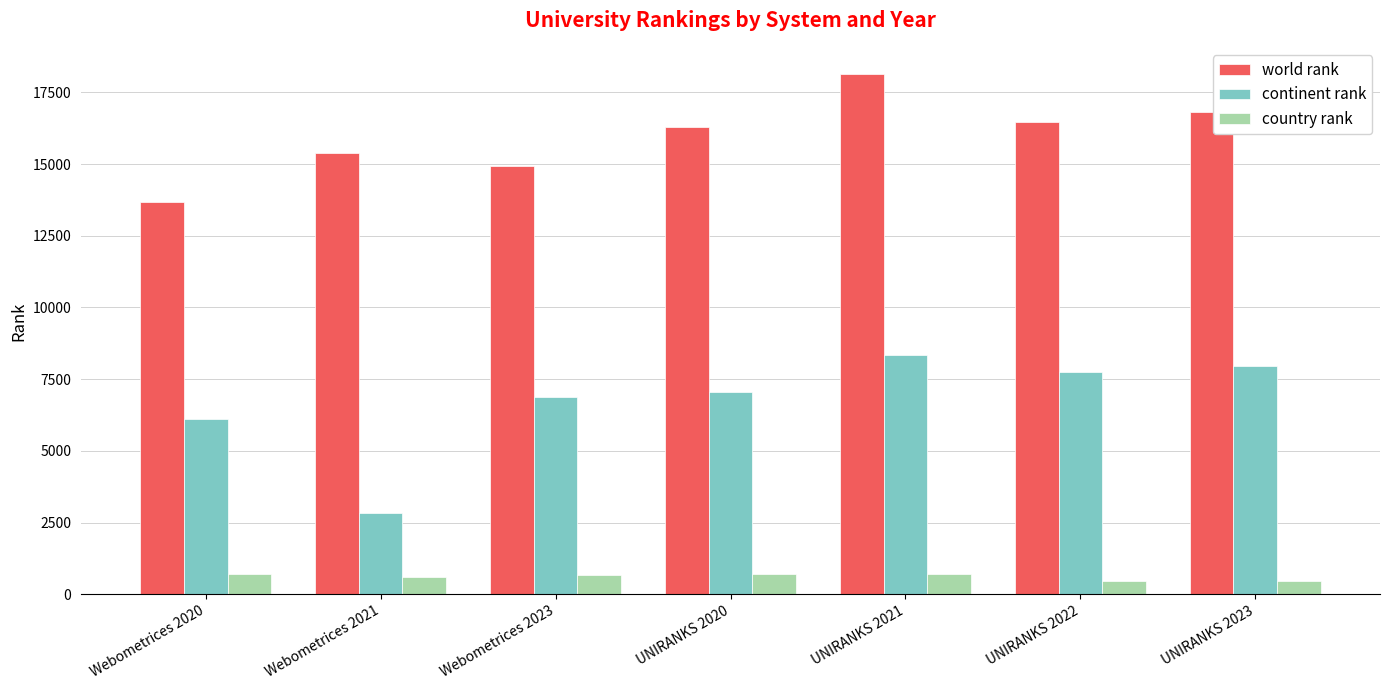

Where does the country rank series first go above 691?

Webometrices 2020